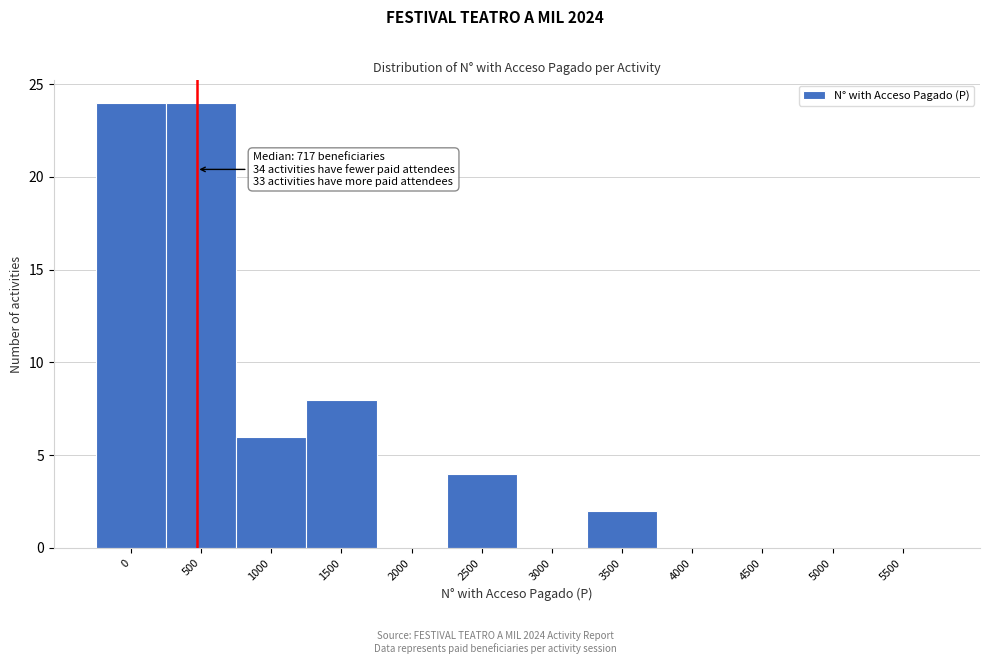

Reading left to right, list all the values displayed in this chart.

0=24	500=24	1000=6	1500=8	2000=0	2500=4	3000=0	3500=2	4000=0	4500=0	5000=0	5500=0